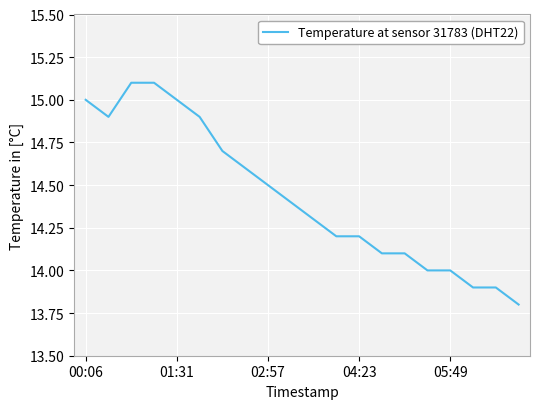

What is the minimum value shown in the chart?

13.8